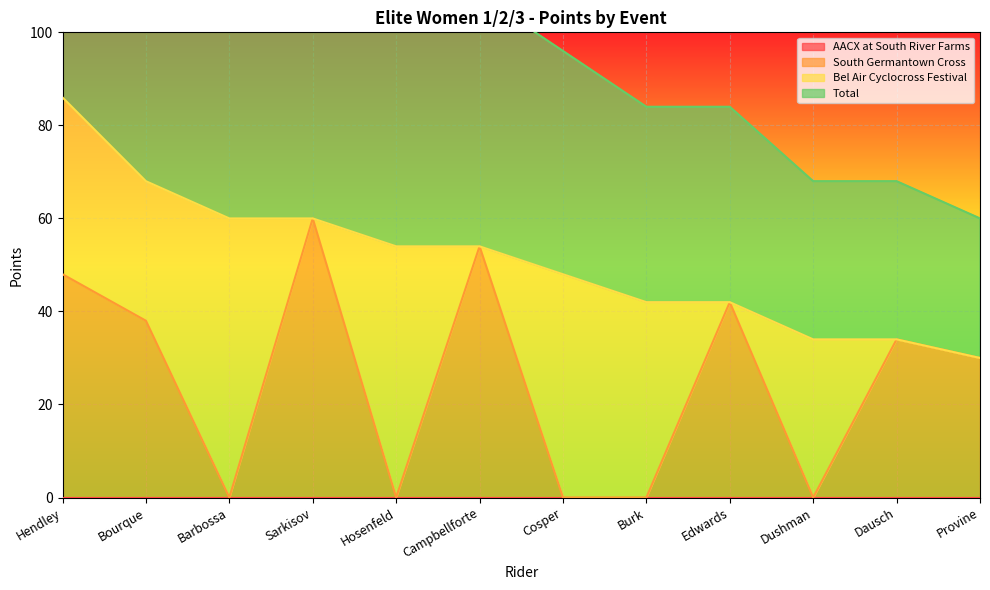

What position from the left is Cosper?

7